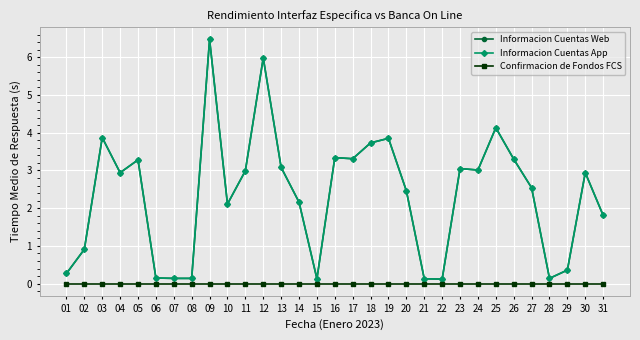

Reading left to right, what are all the values shown in this chart?

Informacion Cuentas Web: 01=0.3	02=0.9	03=3.9	04=2.9	05=3.3	06=0.1	07=0.1	08=0.1	09=6.5	10=2.1	11=3.0	12=6.0	13=3.1	14=2.2	15=0.1	16=3.3	17=3.3	18=3.7	19=3.9	20=2.5	21=0.1	22=0.1	23=3.0	24=3.0	25=4.1	26=3.3	27=2.5	28=0.1	29=0.4	30=2.9	31=1.8
Informacion Cuentas App: 01=0.3	02=0.9	03=3.9	04=2.9	05=3.3	06=0.1	07=0.1	08=0.1	09=6.5	10=2.1	11=3.0	12=6.0	13=3.1	14=2.2	15=0.1	16=3.3	17=3.3	18=3.7	19=3.9	20=2.5	21=0.1	22=0.1	23=3.0	24=3.0	25=4.1	26=3.3	27=2.5	28=0.1	29=0.4	30=2.9	31=1.8
Confirmacion de Fondos FCS: 01=0.0	02=0.0	03=0.0	04=0.0	05=0.0	06=0.0	07=0.0	08=0.0	09=0.0	10=0.0	11=0.0	12=0.0	13=0.0	14=0.0	15=0.0	16=0.0	17=0.0	18=0.0	19=0.0	20=0.0	21=0.0	22=0.0	23=0.0	24=0.0	25=0.0	26=0.0	27=0.0	28=0.0	29=0.0	30=0.0	31=0.0